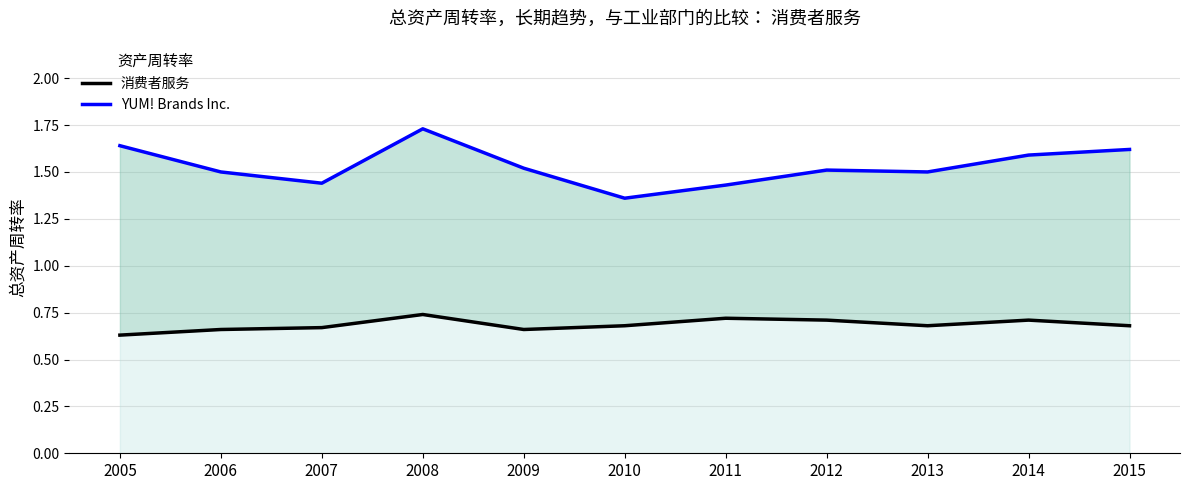

What is the difference between the YUM! Brands Inc. values at 2005 and 2013?

0.1